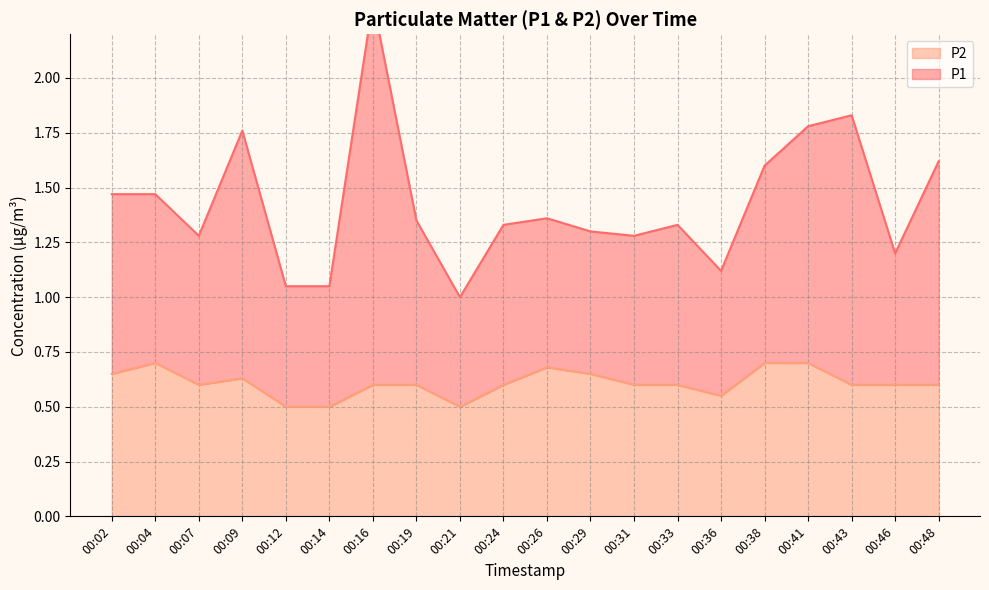

How many data points does each series have?

20